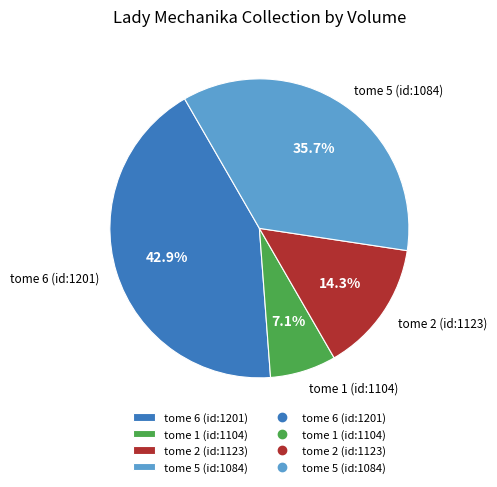

Which has a higher value, tome 5 (id:1084) or tome 1 (id:1104)?

tome 5 (id:1084)